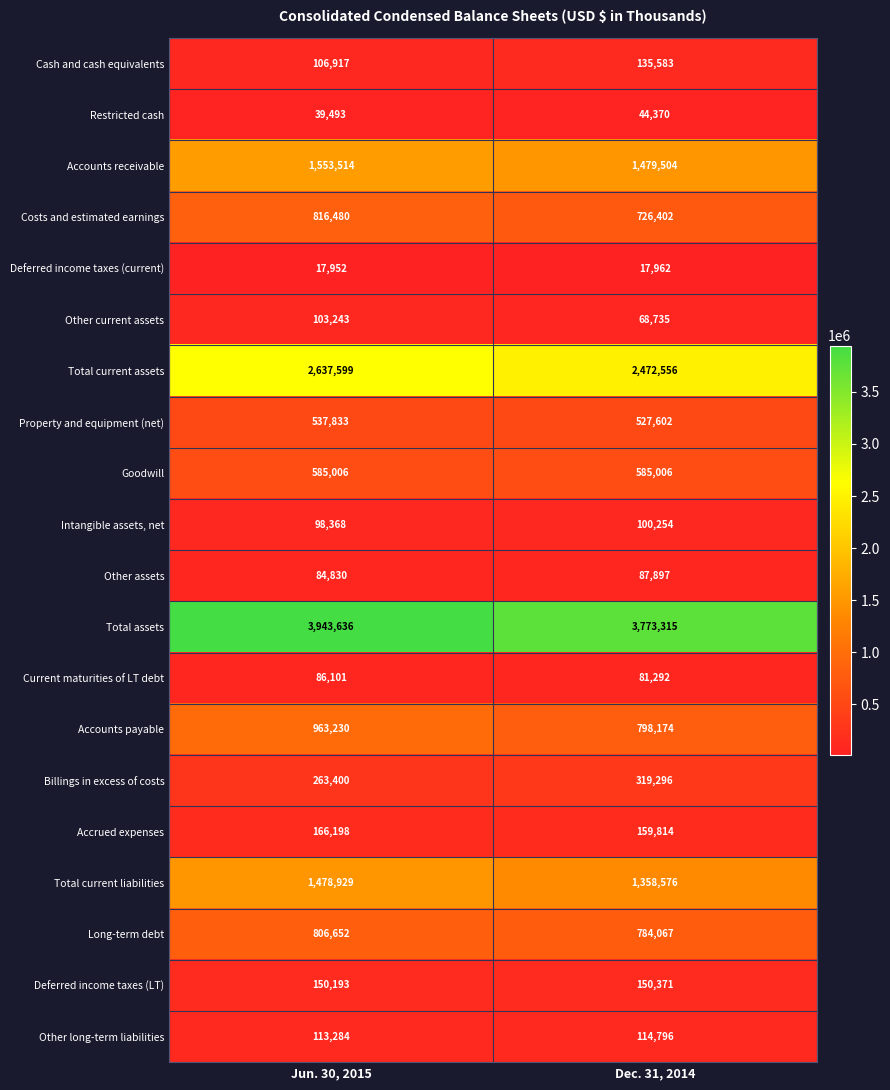

What is the smallest value displayed?

17952